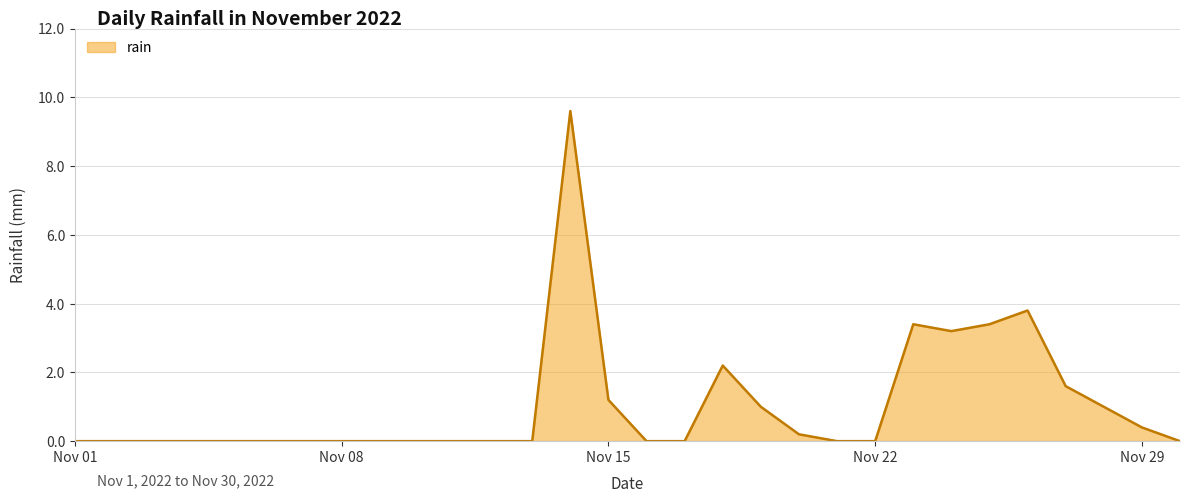

What is the maximum value shown in the chart?

9.6